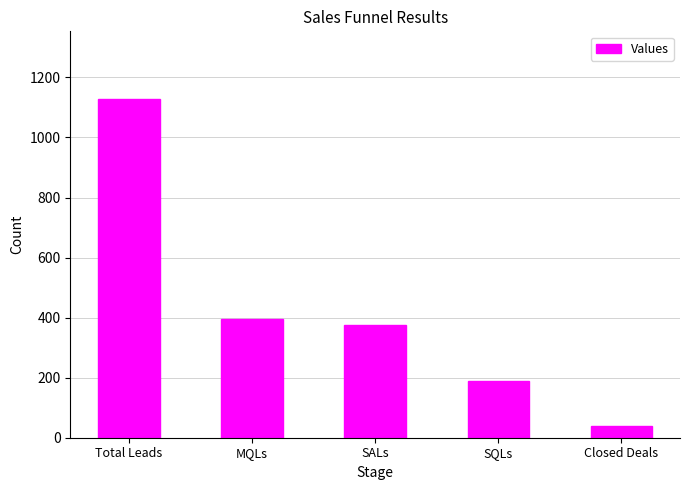

Rank the categories by value from lowest to highest.

Closed Deals, SQLs, SALs, MQLs, Total Leads